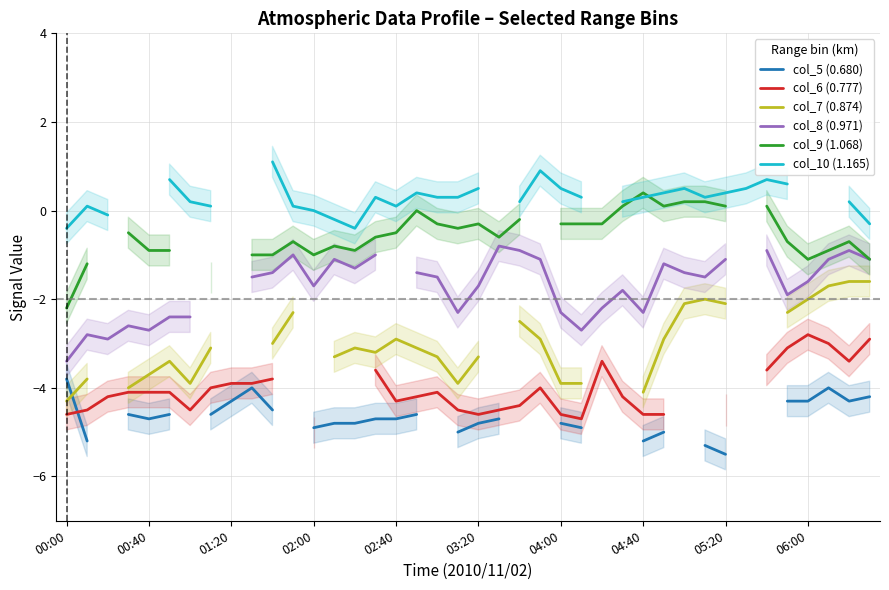

Count the number of categories in the chart.

40